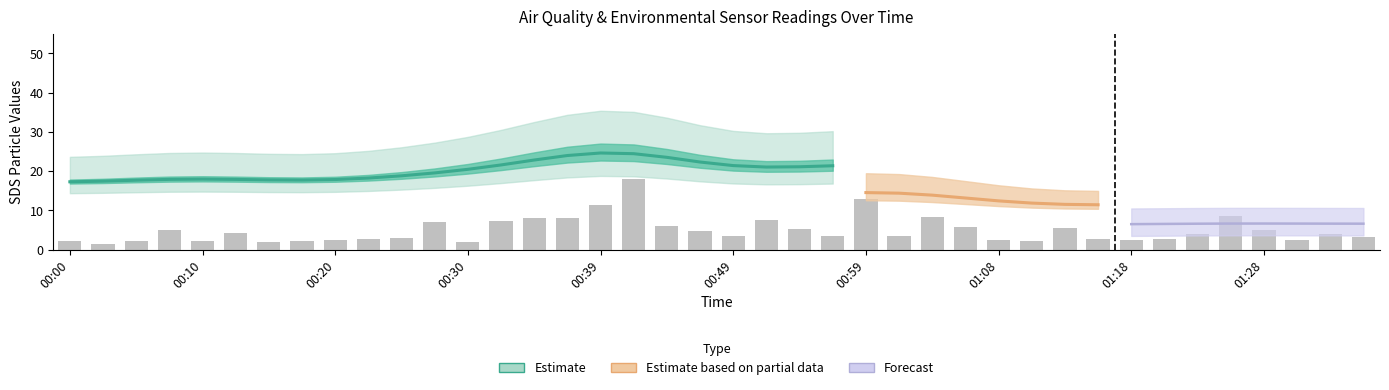

What is the difference between the maximum and minimum values?

16.4